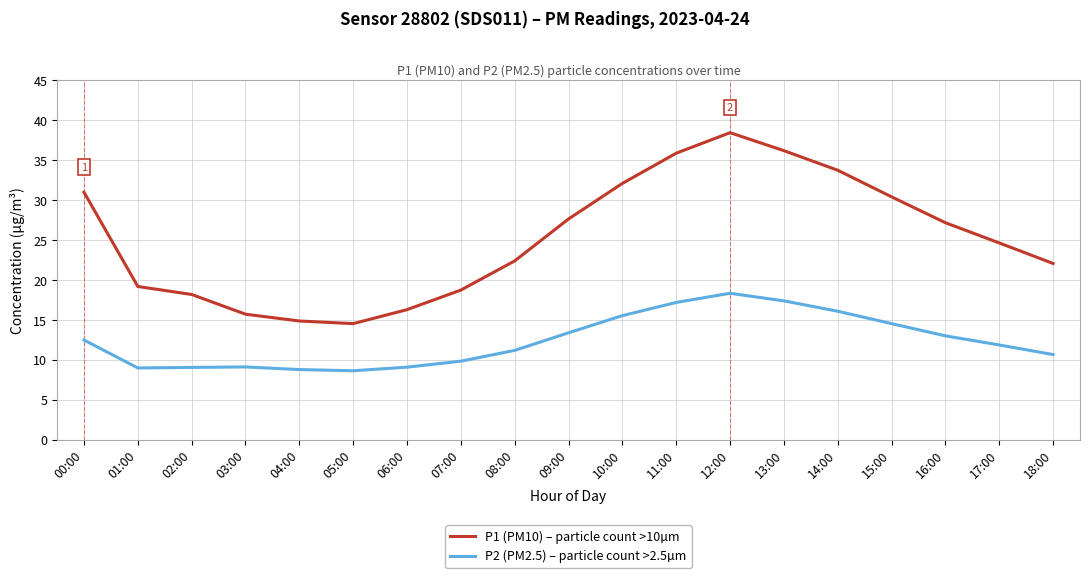

What is the difference between the maximum and minimum values in the P1 (PM10) – particle count >10µm series?

23.9